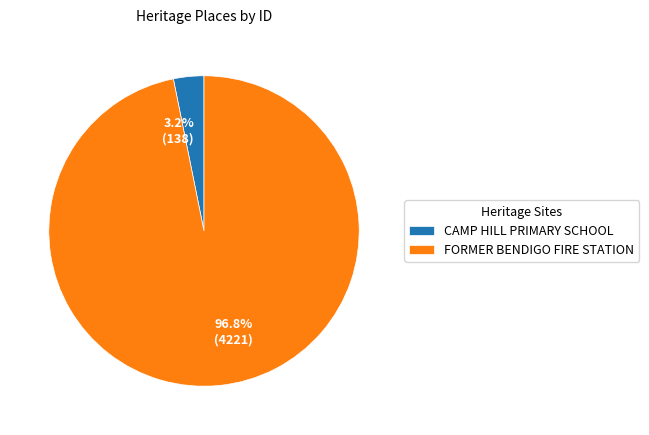

The FORMER BENDIGO FIRE STATION slice represents 97% of the pie. True or false?

True